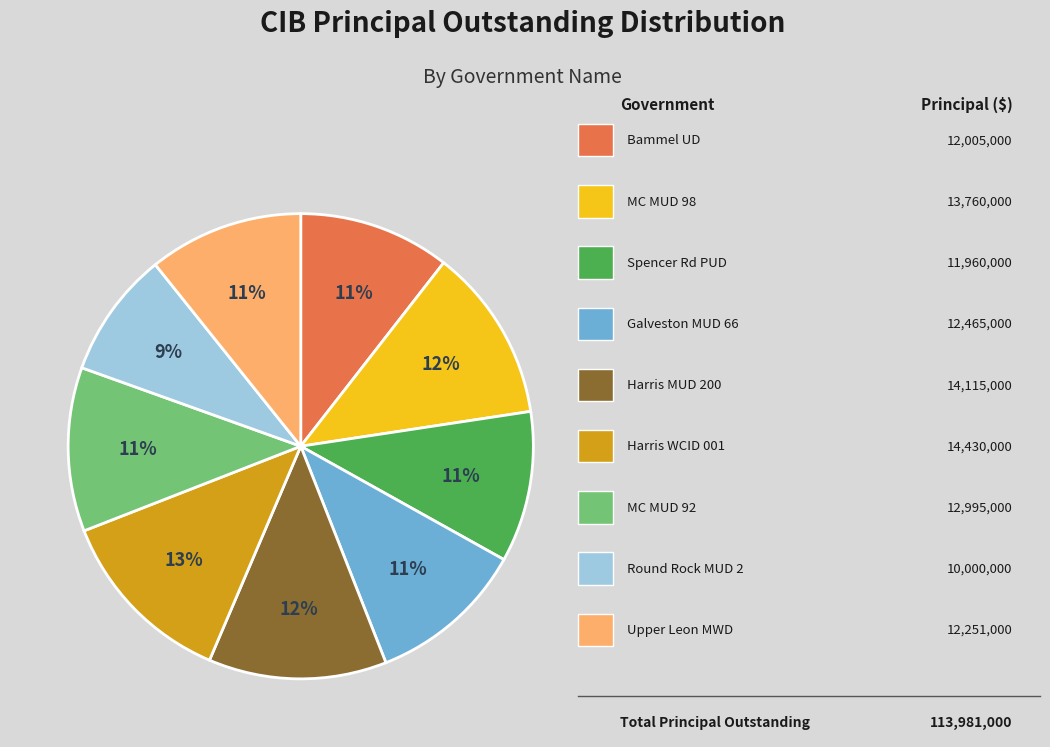

To the nearest percent, what is the difference between the largest and smallest slice percentages?

4%